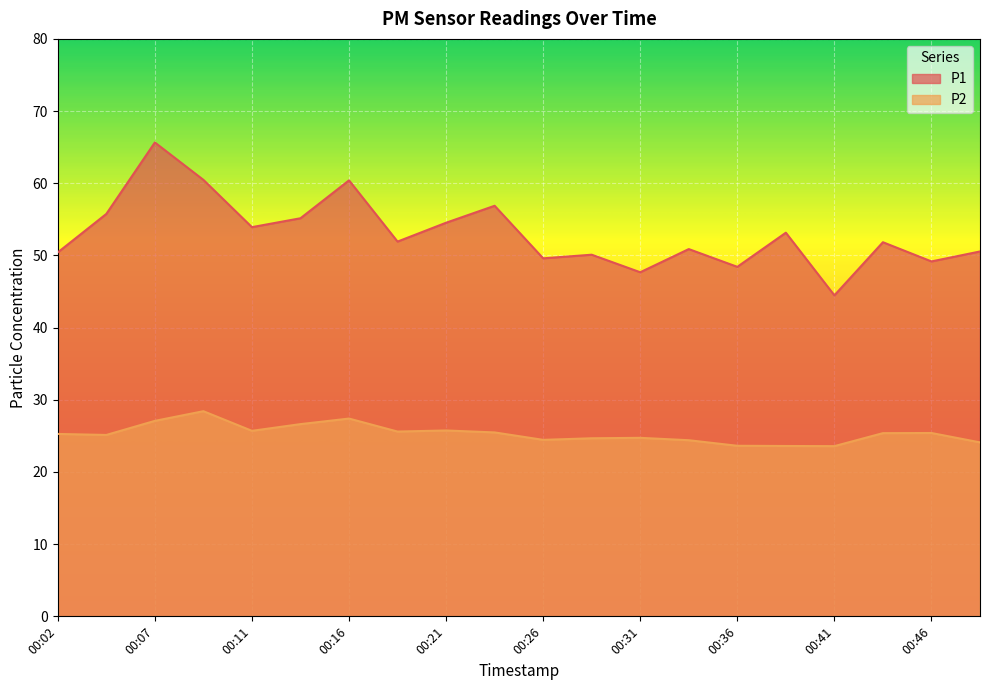

True or false: P2 and P1 intersect in this chart.

False